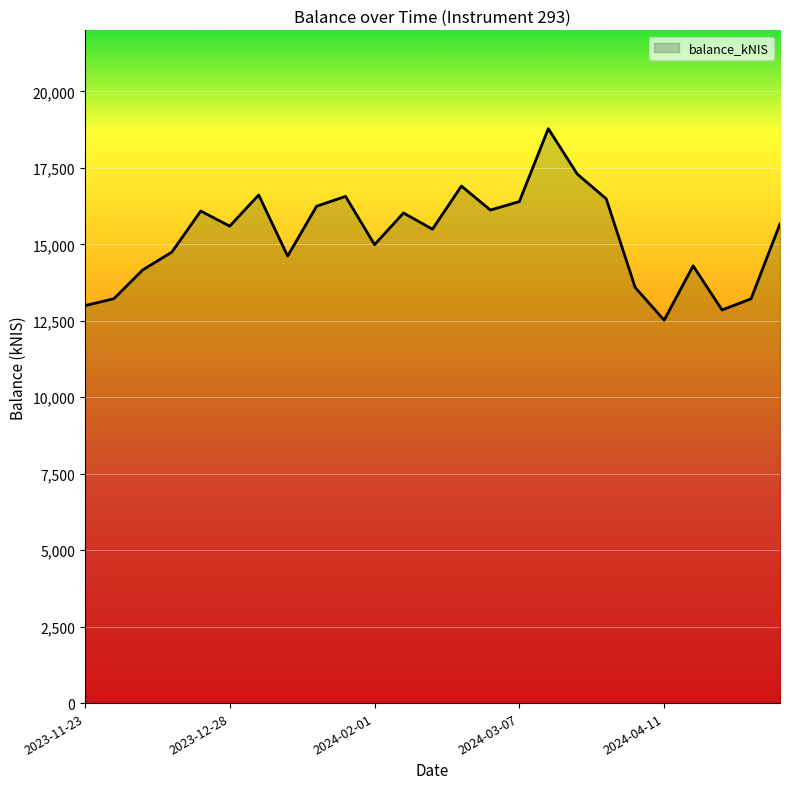

What is the maximum value shown in the chart?

18784.5